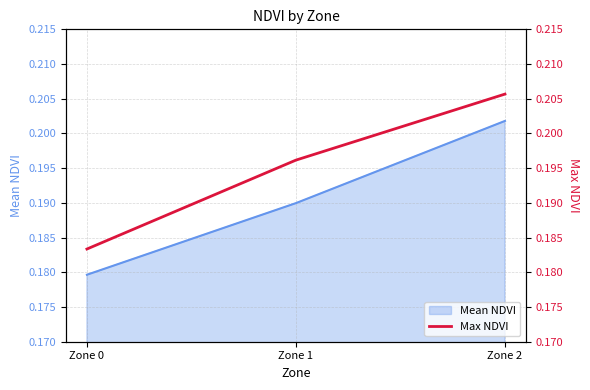

Reading right to left, extract all data points from this chart.

0.2	0.2	0.2